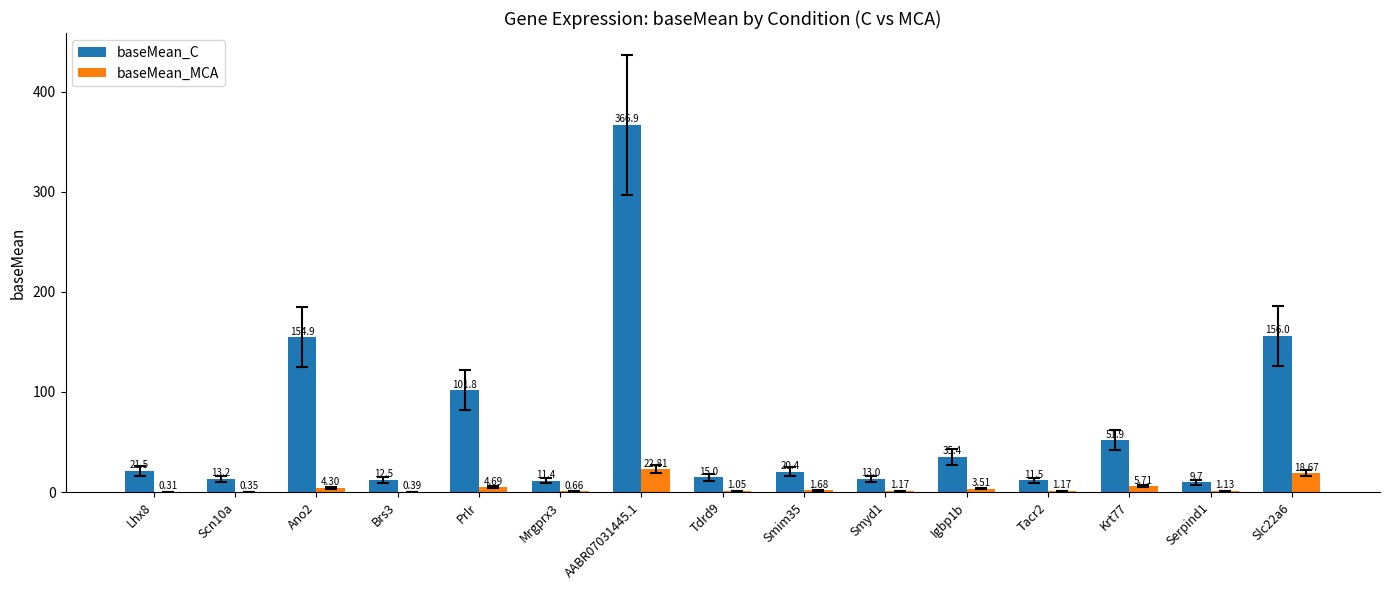

Which series has the largest total across all categories?

baseMean_C